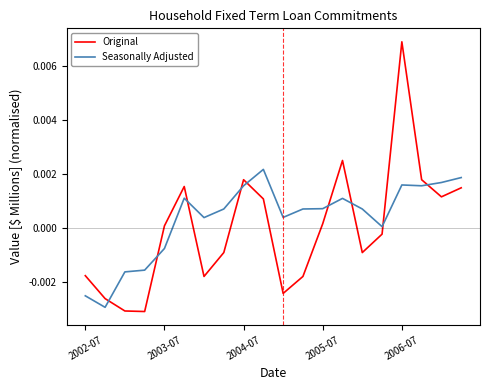

Which series has the largest range (max minus min)?

Original